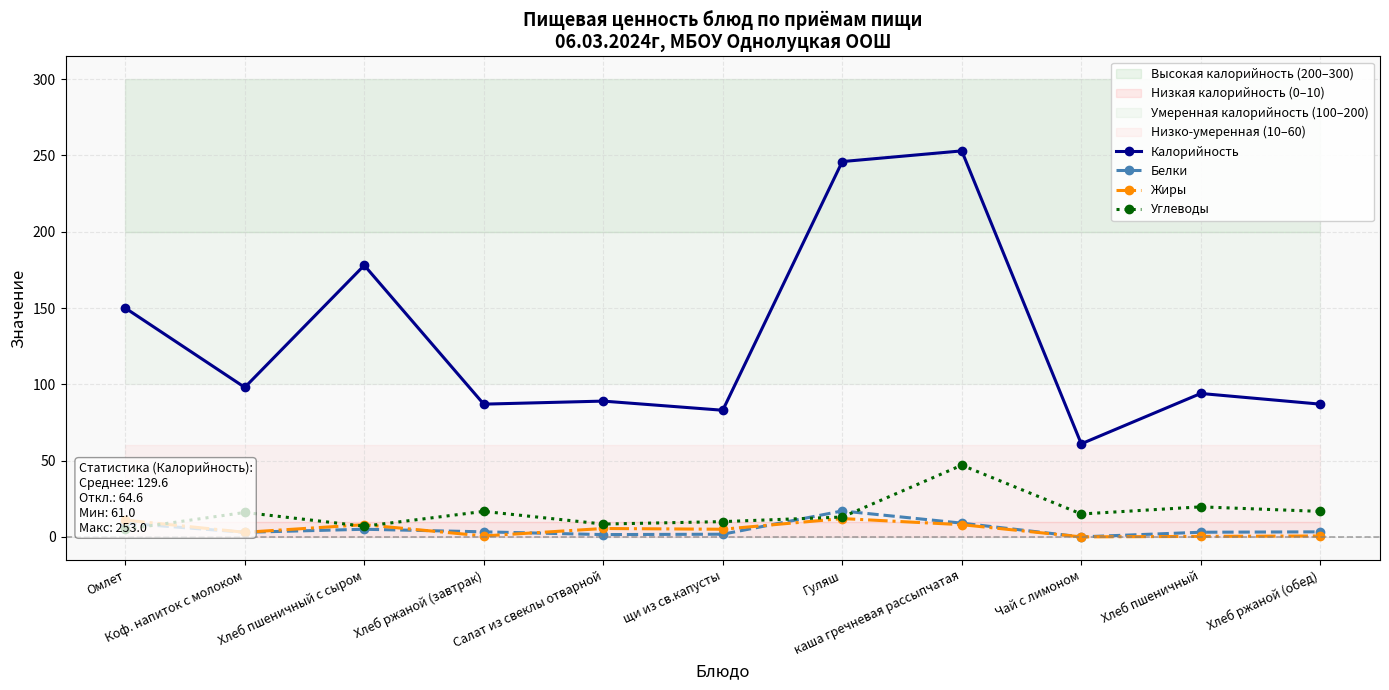

Reading right to left, what are all the values shown in this chart?

Калорийность: Хлеб ржаной (обед)=87.0	Хлеб пшеничный=94.0	Чай с лимоном=61.0	каша гречневая рассыпчатая=253.0	Гуляш=246.0	щи из св.капусты=83.0	Салат из свеклы отварной=89.0	Хлеб ржаной (завтрак)=87.0	Хлеб пшеничный с сыром=178.0	Коф. напиток с молоком=98.0	Омлет=150.0
Белки: Хлеб ржаной (обед)=3.3	Хлеб пшеничный=3.0	Чай с лимоном=0.0	каша гречневая рассыпчатая=9.0	Гуляш=17.0	щи из св.капусты=1.8	Салат из свеклы отварной=1.5	Хлеб ржаной (завтрак)=3.3	Хлеб пшеничный с сыром=5.0	Коф. напиток с молоком=3.0	Омлет=9.0
Жиры: Хлеб ржаной (обед)=0.6	Хлеб пшеничный=0.3	Чай с лимоном=0.0	каша гречневая рассыпчатая=8.0	Гуляш=12.0	щи из св.капусты=5.0	Салат из свеклы отварной=5.5	Хлеб ржаной (завтрак)=0.6	Хлеб пшеничный с сыром=8.0	Коф. напиток с молоком=3.0	Омлет=11.0
Углеводы: Хлеб ржаной (обед)=16.7	Хлеб пшеничный=19.7	Чай с лимоном=15.0	каша гречневая рассыпчатая=47.0	Гуляш=13.0	щи из св.капусты=10.0	Салат из свеклы отварной=8.4	Хлеб ржаной (завтрак)=16.7	Хлеб пшеничный с сыром=7.0	Коф. напиток с молоком=16.0	Омлет=5.0